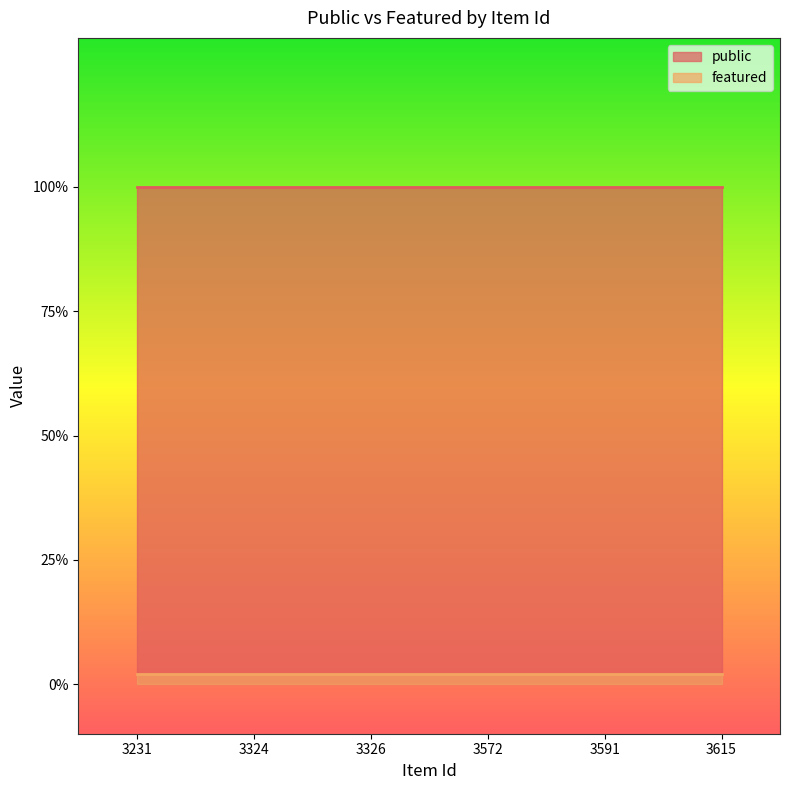

Which series has the largest range (max minus min)?

public